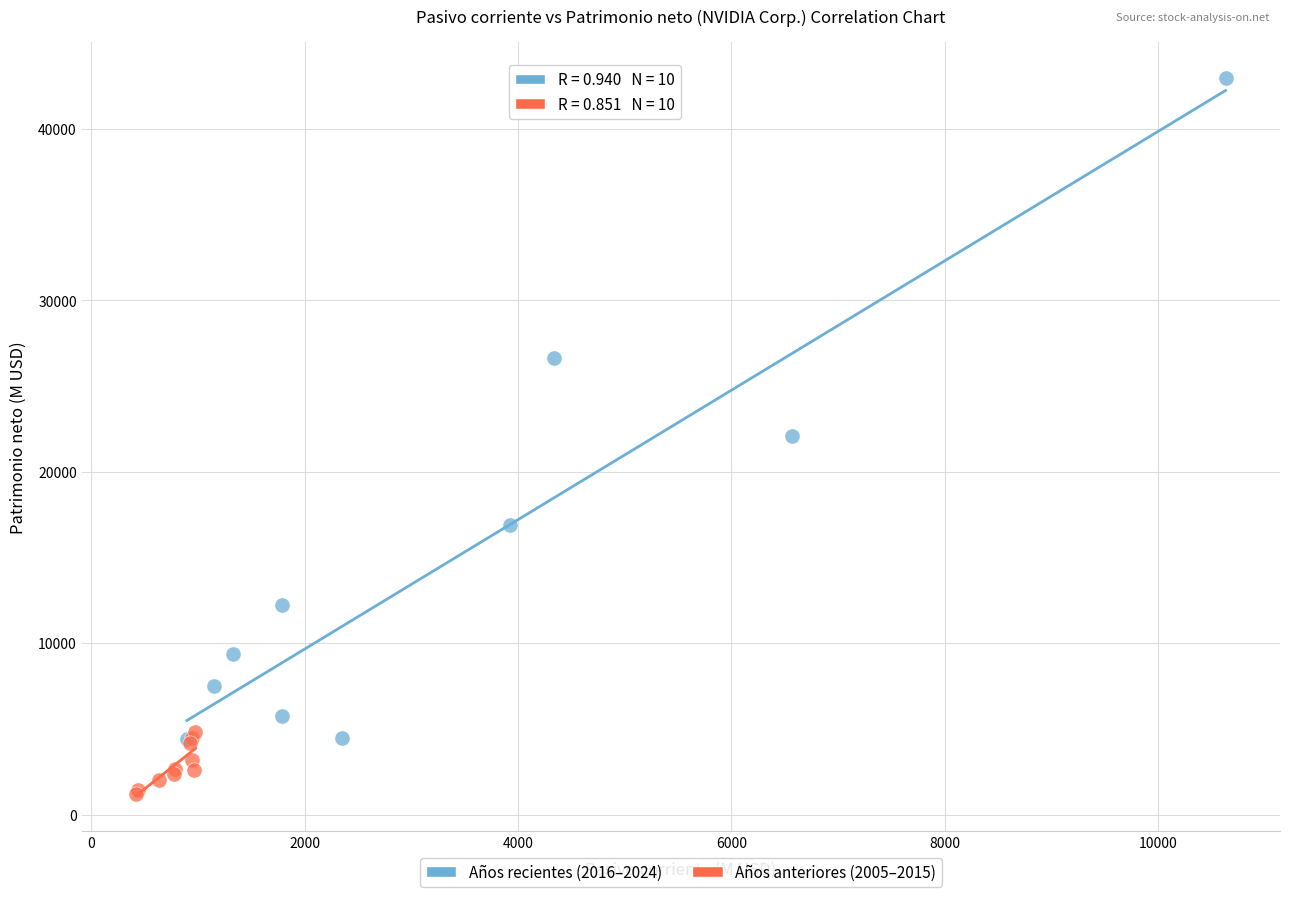

Which series contains the highest Y value?

Años recientes (2016–2024)